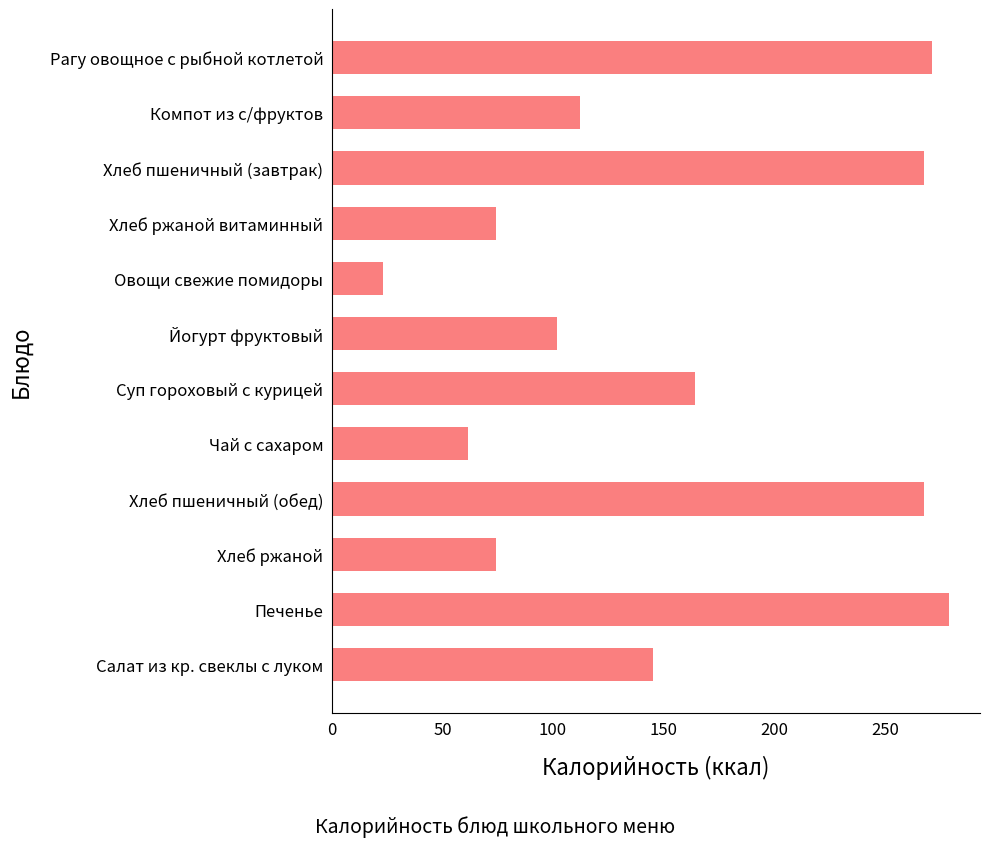

Count the number of data series in this chart.

1